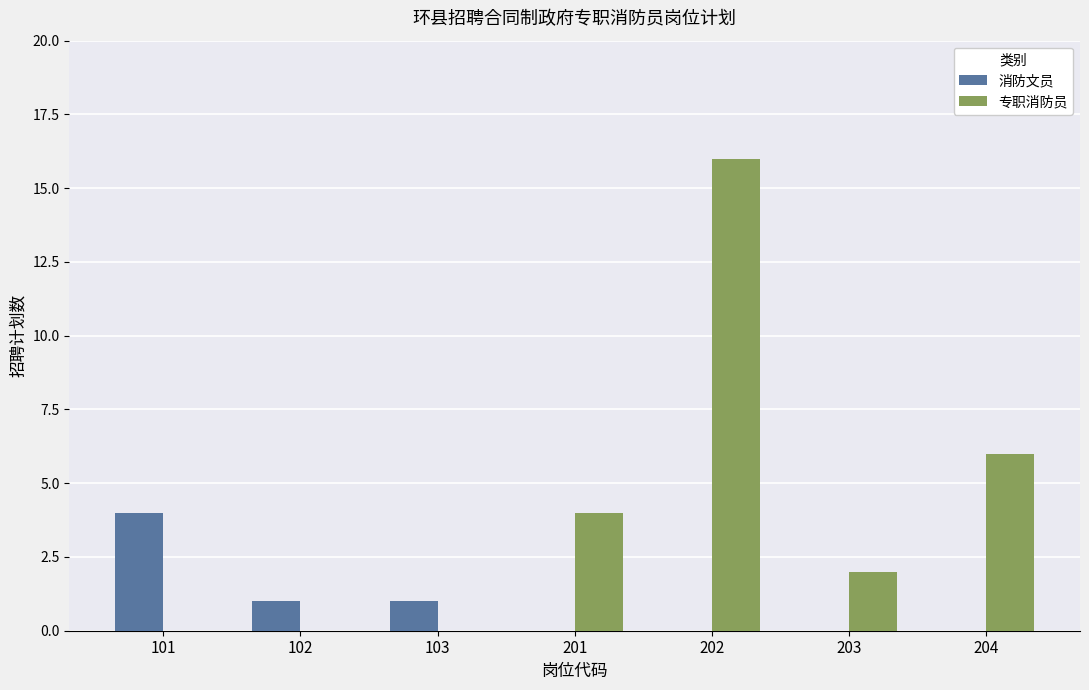

What is the difference between the 专职消防员 values at 101 and 202?

16